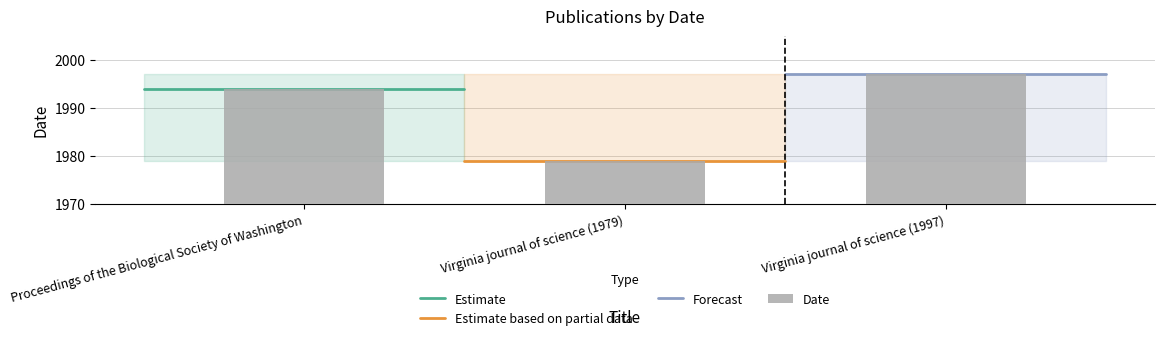

What is the average value?

1990